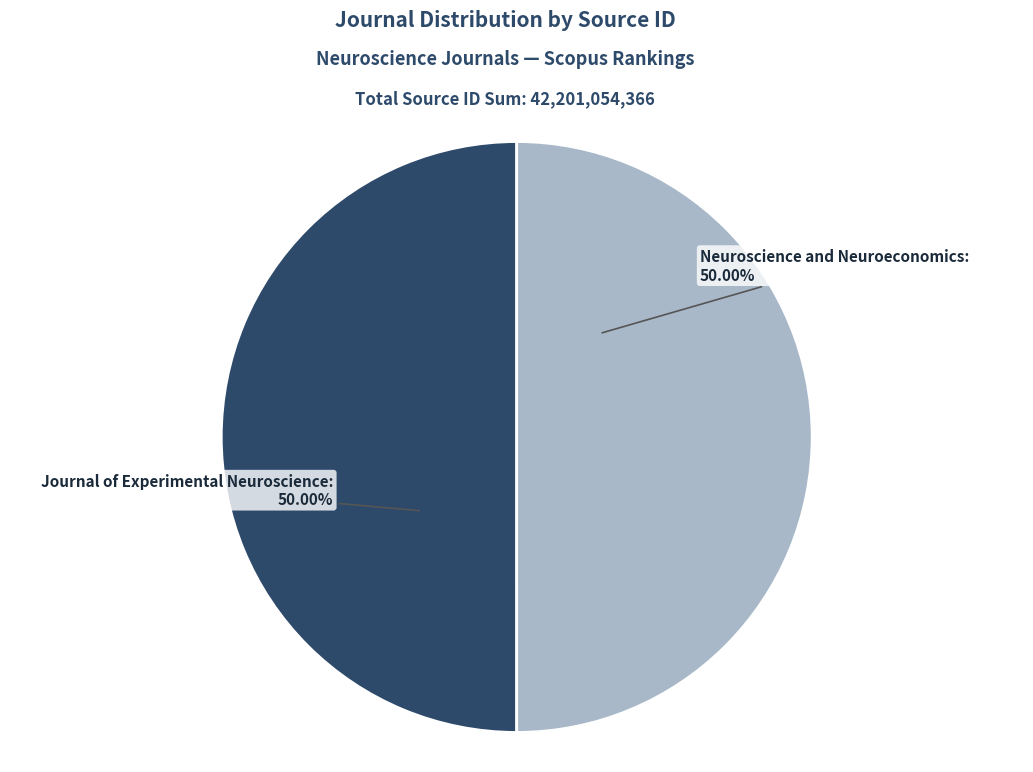

How many slices are in this pie chart?

2